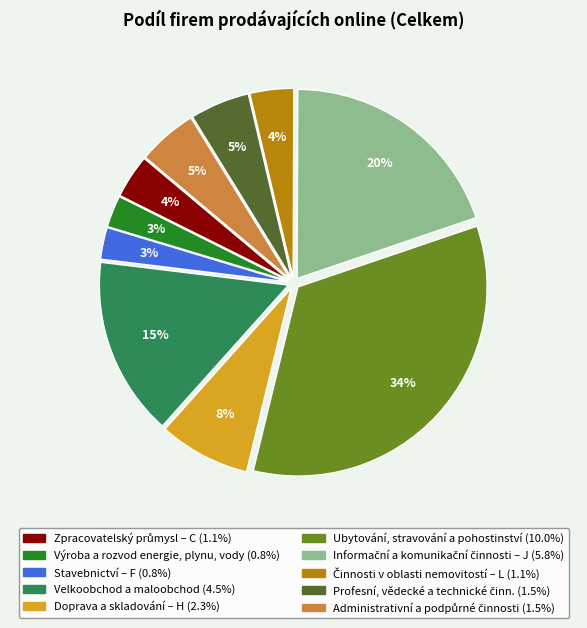

To the nearest percent, what percentage of the pie is Výroba a rozvod energie, plynu, vody?

3%